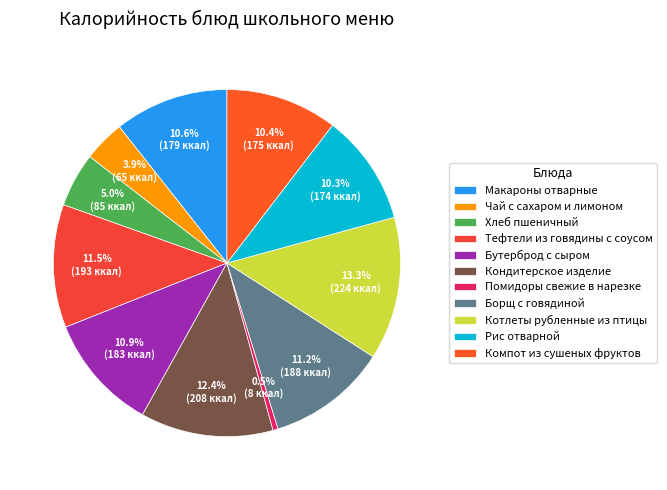

Do Макароны отварные and Компот из сушеных фруктов together represent more than half of the pie?

No